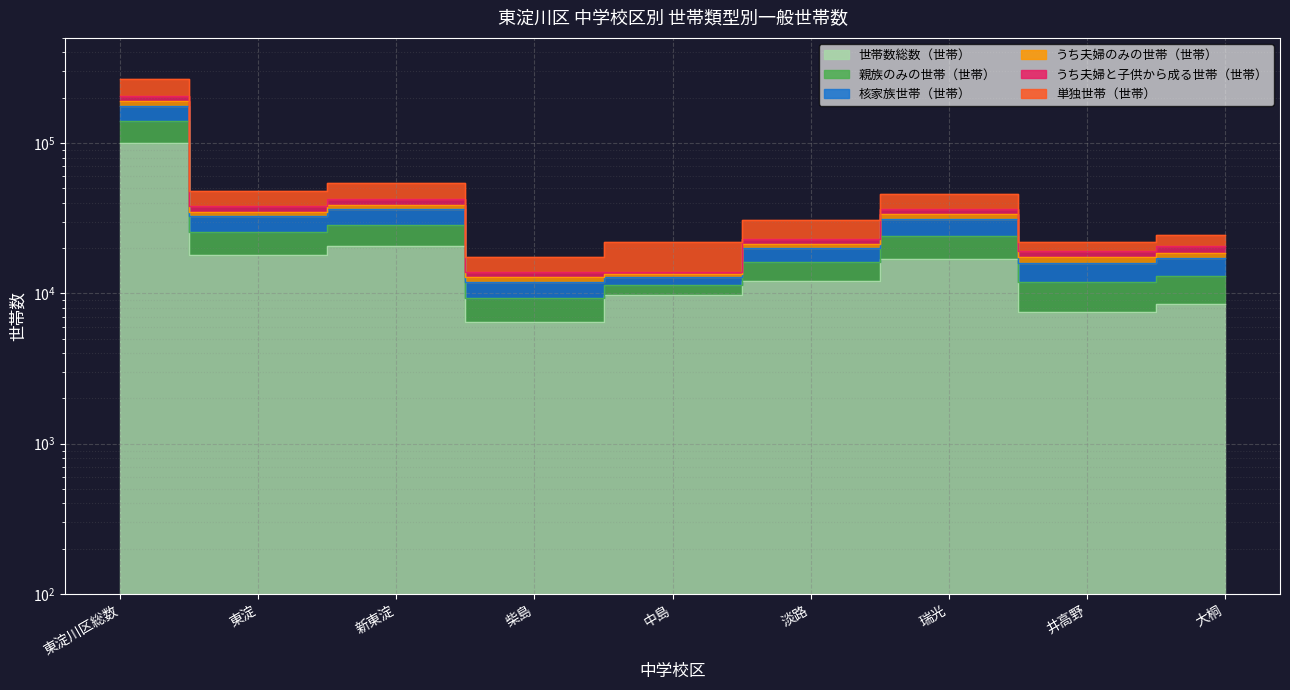

Reading right to left, list all the values displayed in this chart.

世帯数総数（世帯）: 大桐=8460	井高野=7471	瑞光=16794	淡路=12132	中島=9794	柴島=6476	新東淀=20494	東淀=17985	東淀川区総数=99606
親族のみの世帯（世帯）: 大桐=20637	井高野=19000	瑞光=36491	淡路=22802	中島=13779	柴島=13827	新東淀=42152	東淀=38105	東淀川区総数=206793
核家族世帯（世帯）: 大桐=18550	井高野=17371	瑞光=33490	淡路=21440	中島=13361	柴島=12875	新東淀=38889	東淀=34984	東淀川区総数=190960
うち夫婦のみの世帯（世帯）: 大桐=17224	井高野=15904	瑞光=30995	淡路=19965	中島=12741	柴島=11814	新東淀=36115	東淀=32593	東淀川区総数=177351
うち夫婦と子供から成る世帯（世帯）: 大桐=12984	井高野=11810	瑞光=24101	淡路=16190	中島=11332	柴島=9250	新東淀=28579	東淀=25521	東淀川区総数=139767
単独世帯（世帯）: 大桐=24475	井高野=22083	瑞光=45771	淡路=30714	中島=21877	柴島=17440	新東淀=54253	東淀=48285	東淀川区総数=264898